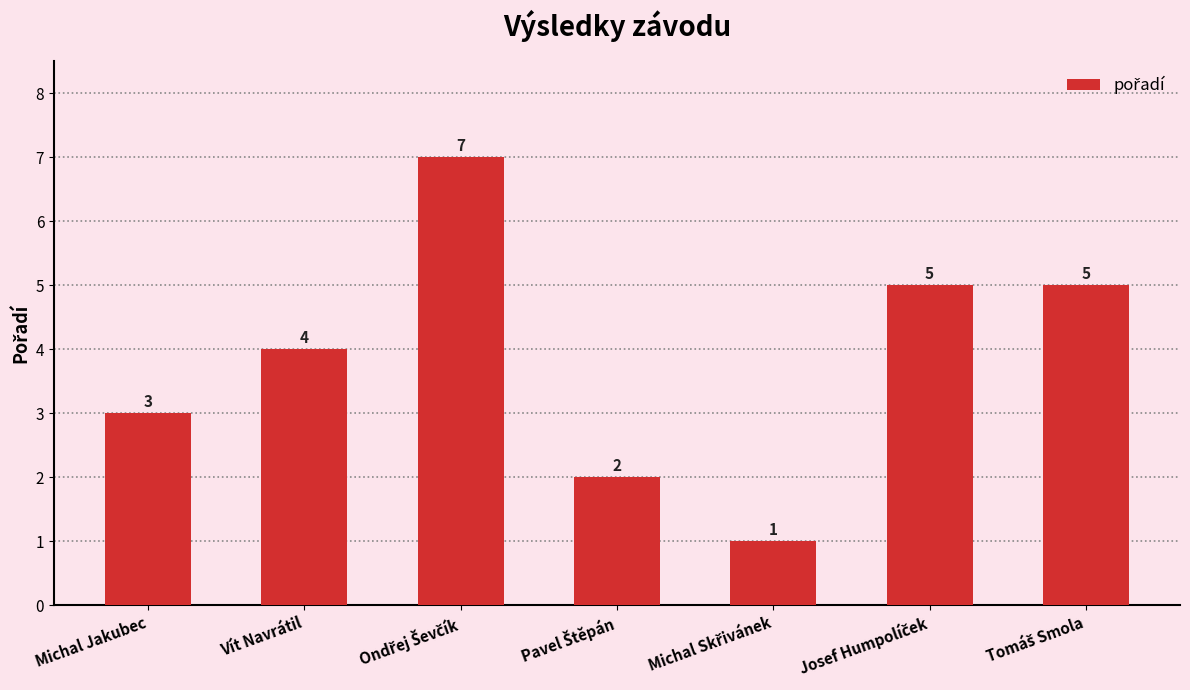

Which has a higher value, Vít Navrátil or Michal Jakubec?

Vít Navrátil